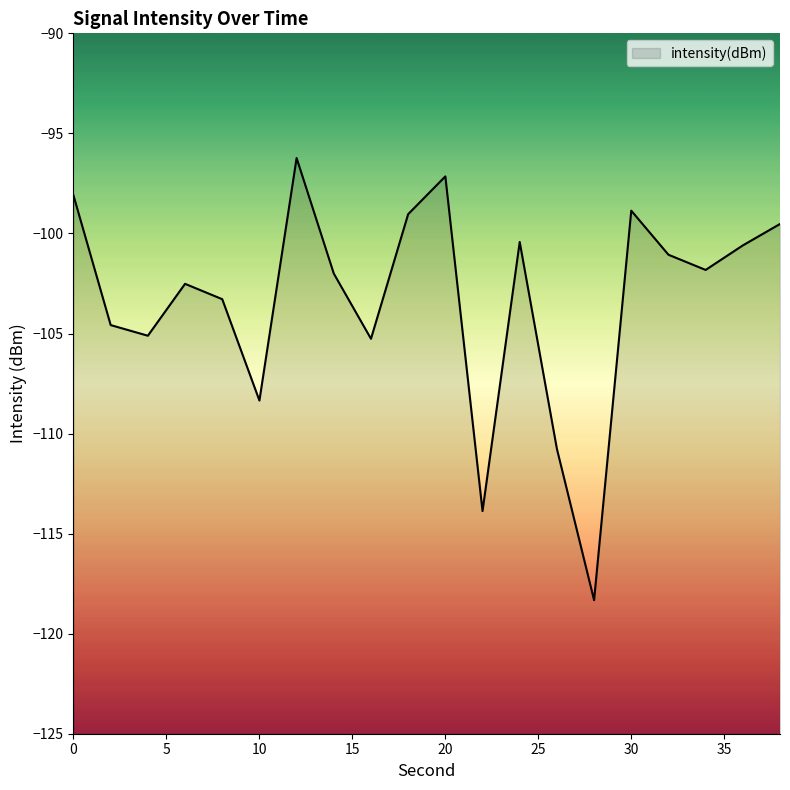

Count the number of data series in this chart.

1